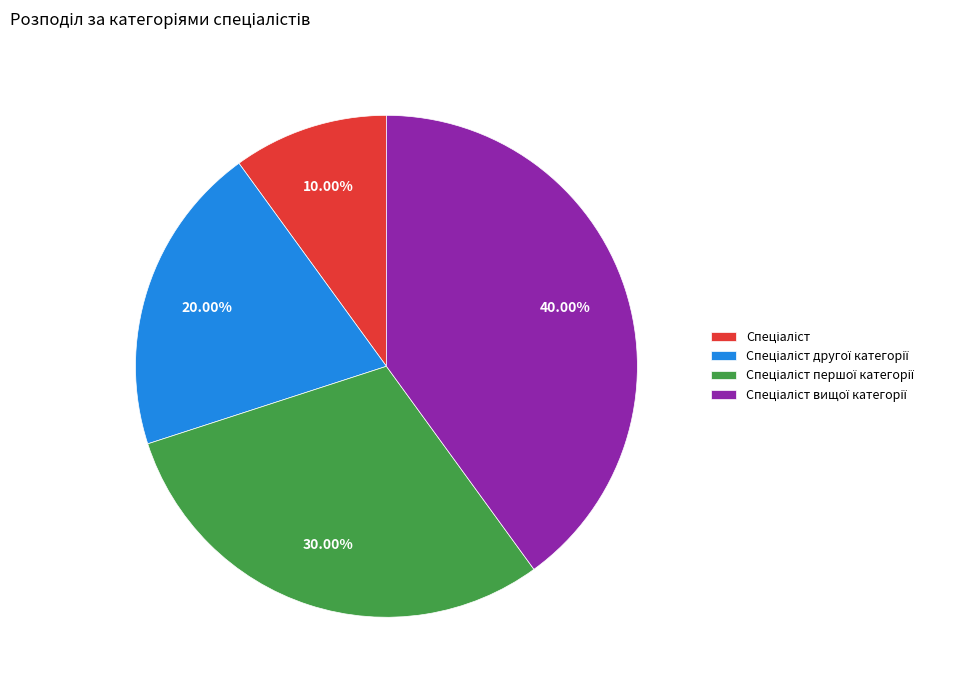

Is there a majority slice in this chart?

No